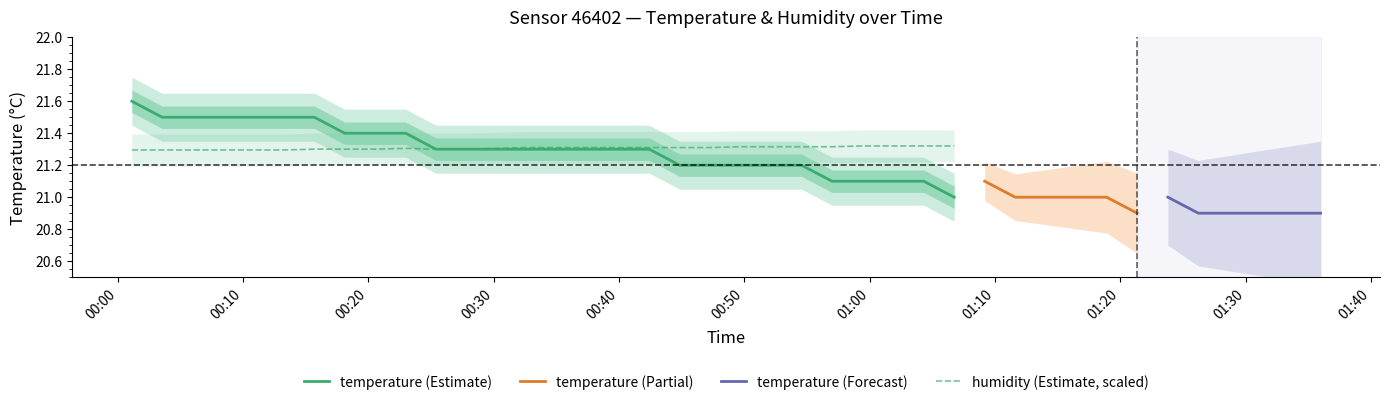

Rank the categories by temperature value from highest to lowest.

0, 1, 2, 3, 4, 5, 6, 7, 8, 9, 10, 11, 12, 13, 14, 15, 16, 17, 18, 19, 20, 21, 22, 23, 24, 25, 26, 28, 27, 29, 30, 31, 32, 34, 33, 35, 36, 37, 38, 39